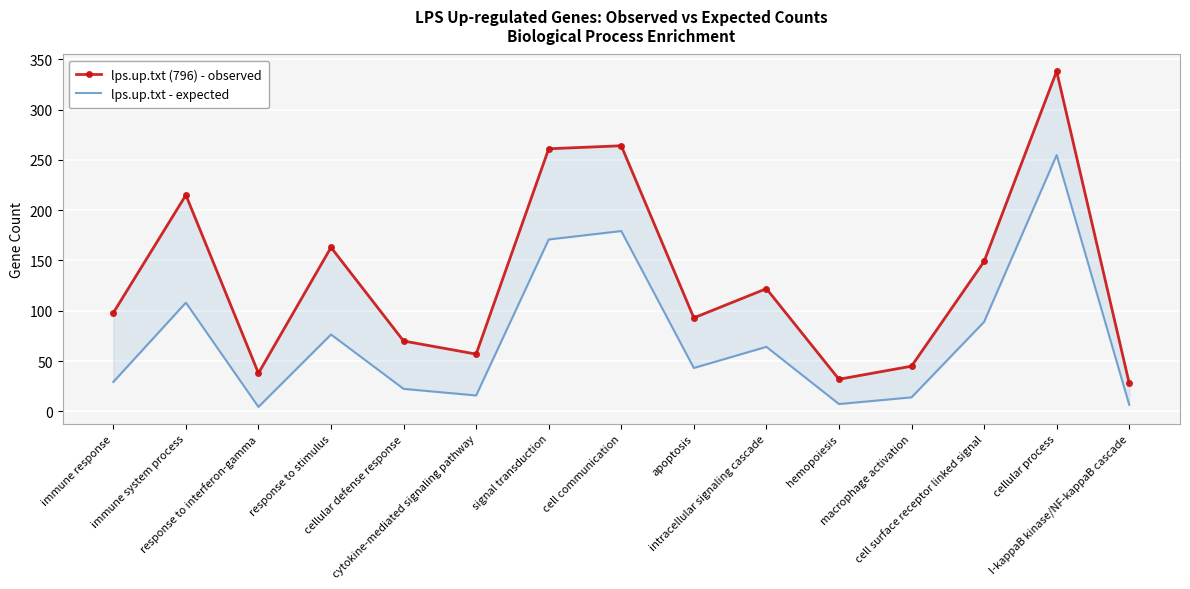

How many series are shown in this chart?

2